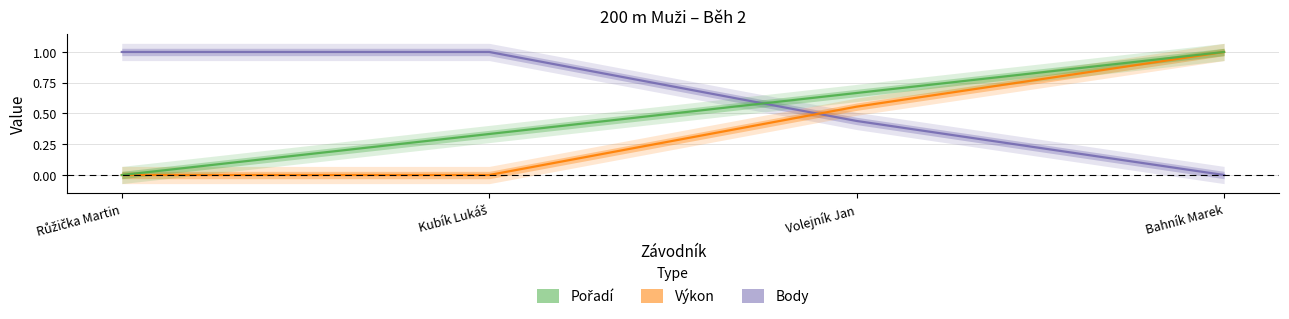

How many lines are shown in the chart?

3